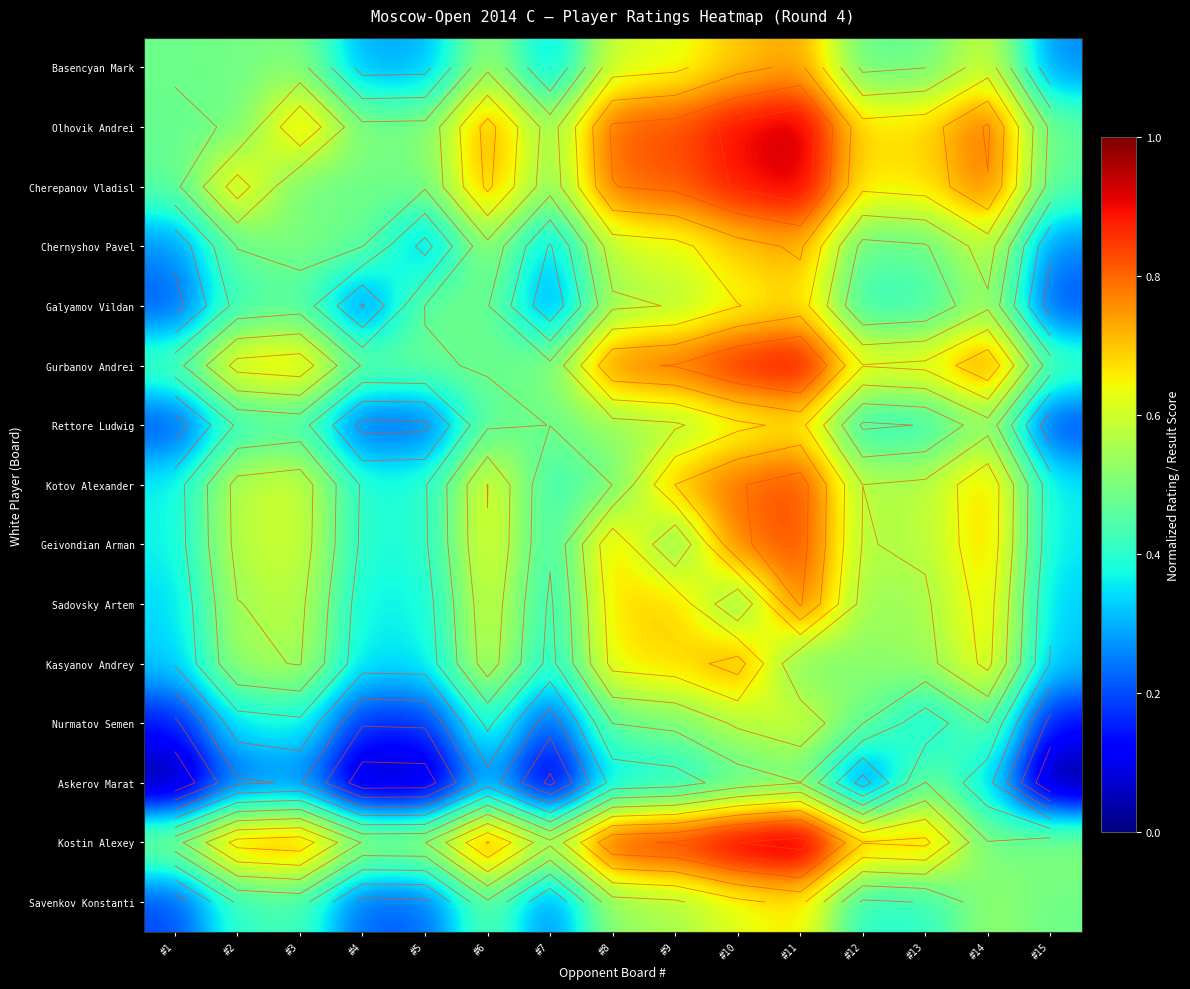

Which category has the lowest value across all series?

#15